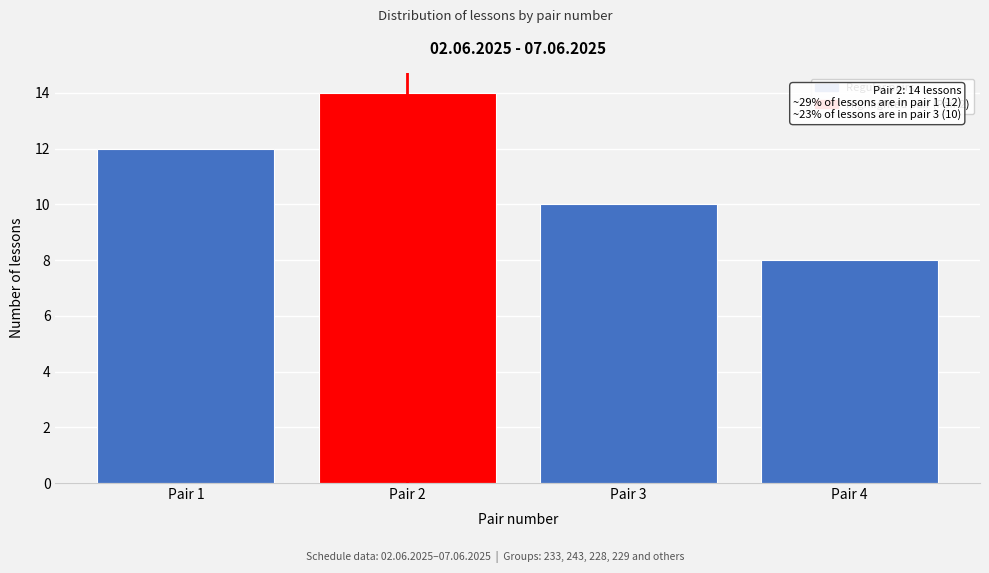

Reading right to left, list all the values displayed in this chart.

8	10	14	12